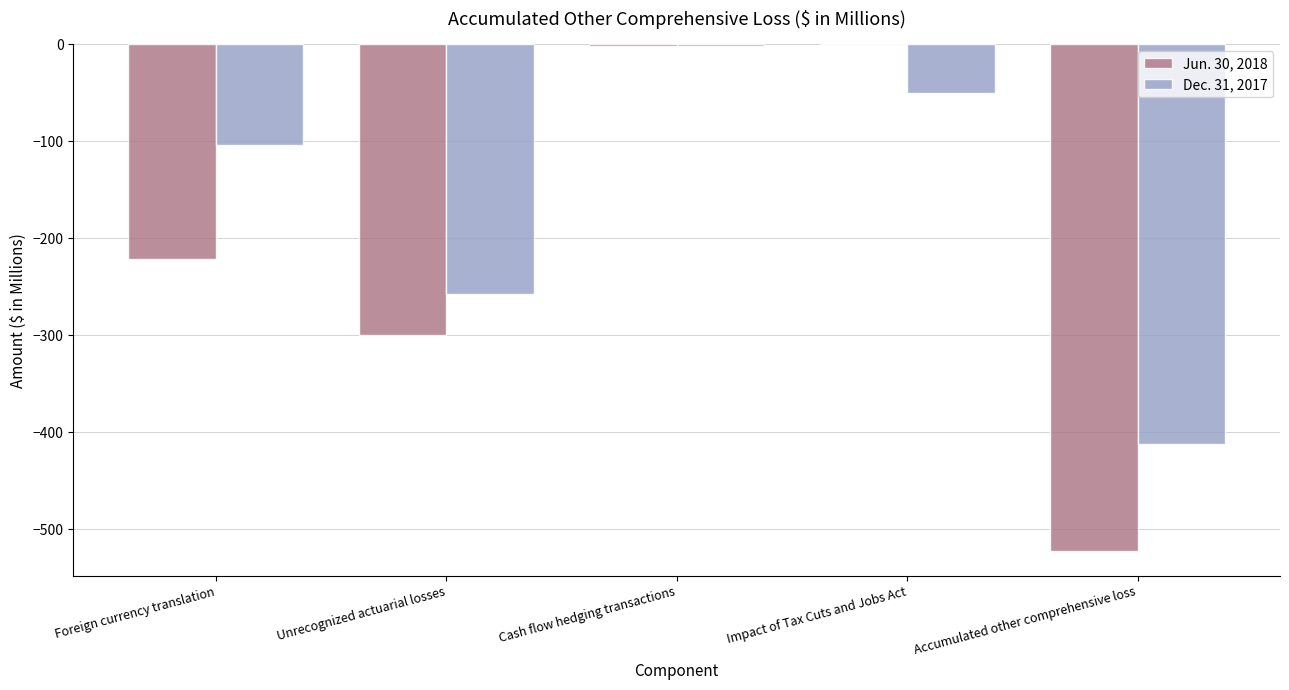

The Dec. 31, 2017 series shows -681.1 at Accumulated other comprehensive loss. True or false?

False